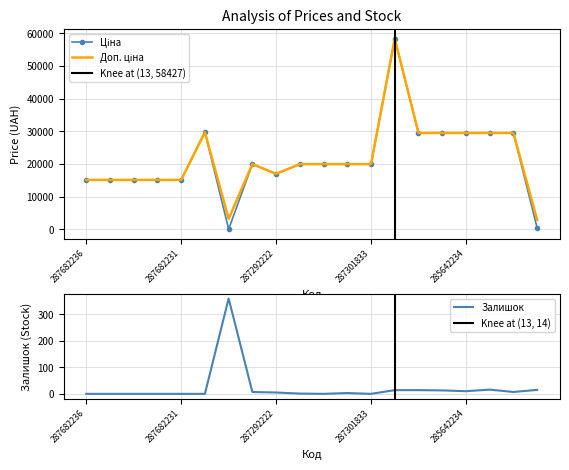

Where is the first local minimum for Залишок?

287302225